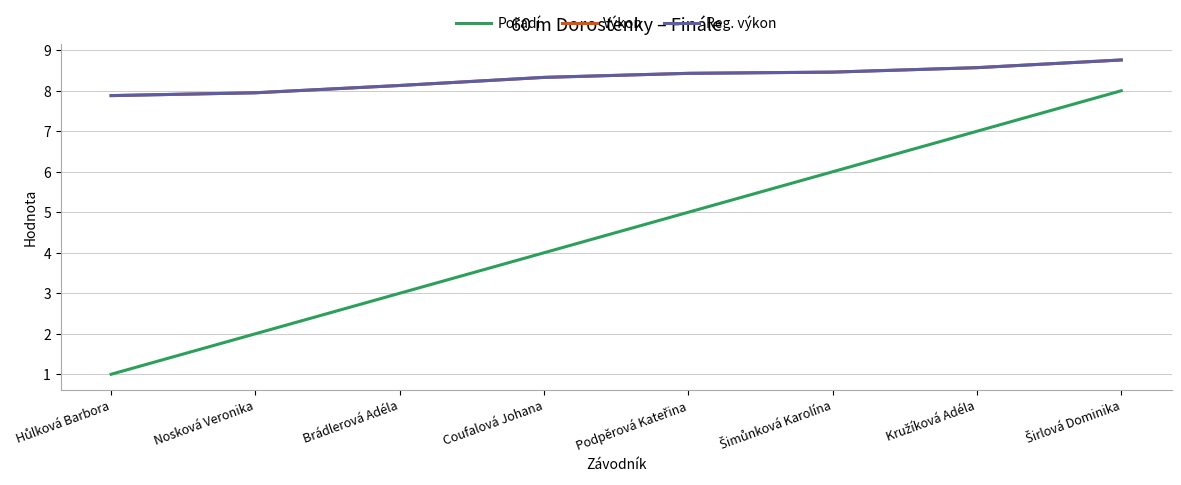

Reading right to left, what are all the values shown in this chart?

Pořadí: 8.0	7.0	6.0	5.0	4.0	3.0	2.0	1.0
Výkon: 8.8	8.6	8.5	8.4	8.3	8.1	8.0	7.9
Reg. výkon: 8.8	8.6	8.5	8.4	8.3	8.1	8.0	7.9